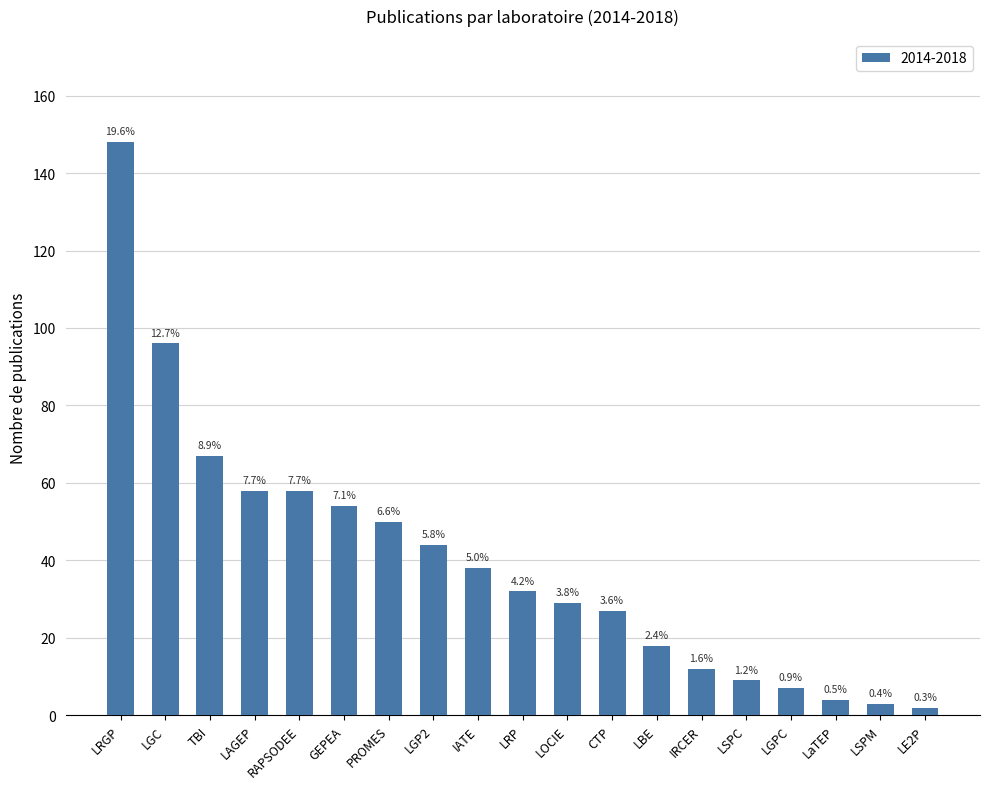

Does the chart contain any negative values?

No